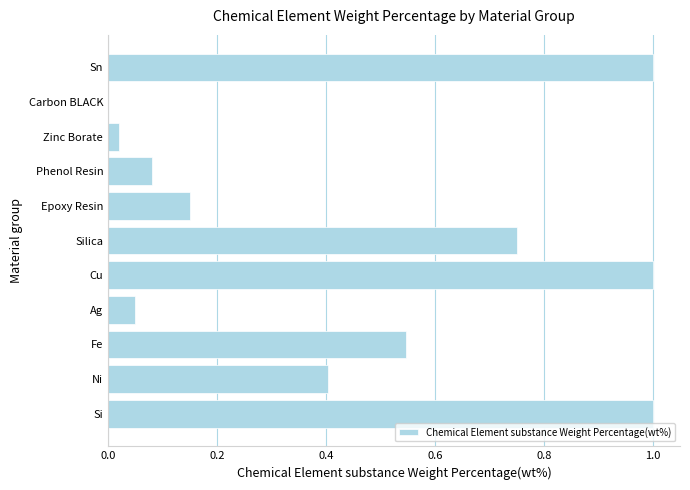

What is the sum of all values?

5.0